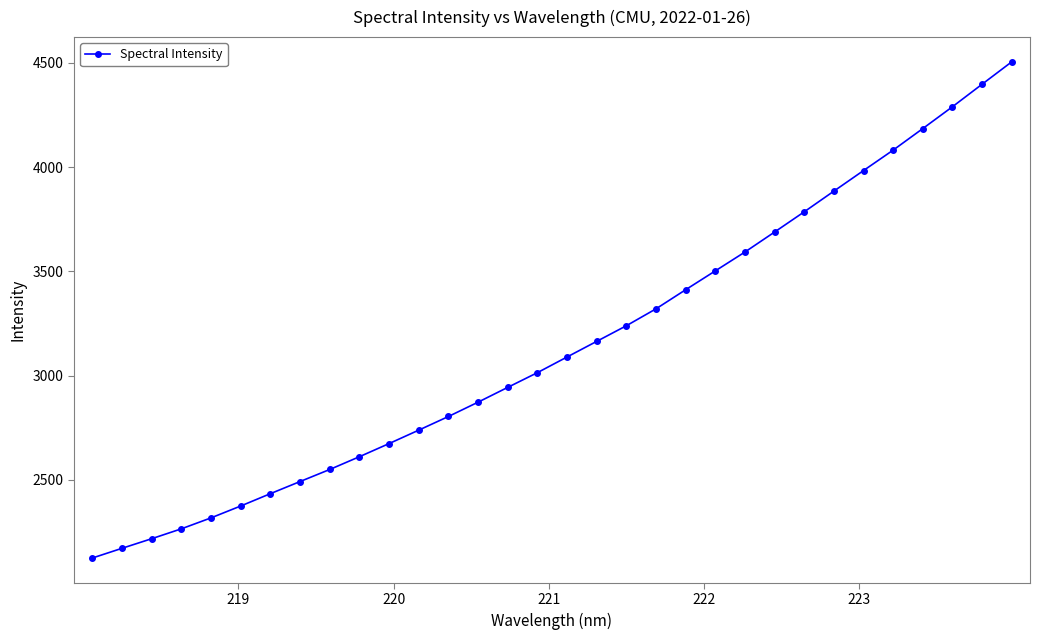

Reading left to right, transcribe all the data shown in this chart.

2125.0	2171.6	2217.6	2265.1	2317.7	2374.6	2433.8	2491.9	2549.8	2611.0	2674.0	2738.5	2803.9	2872.7	2943.6	3014.2	3089.3	3164.2	3239.2	3320.3	3411.9	3502.2	3592.7	3688.6	3785.5	3884.7	3983.4	4081.3	4184.6	4289.1	4397.1	4504.4